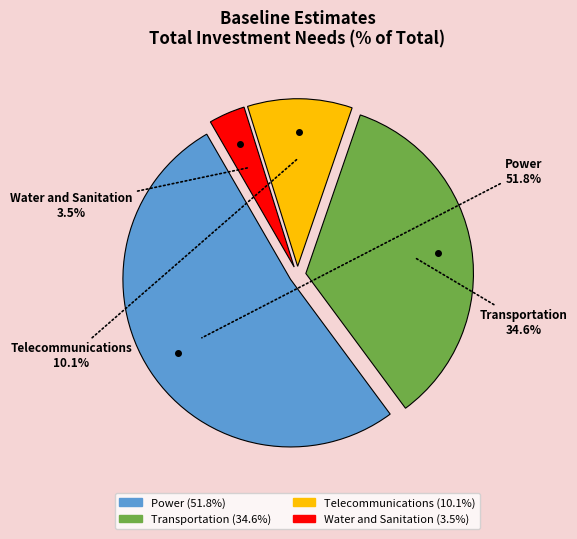

What is the largest slice in the pie chart?

Power